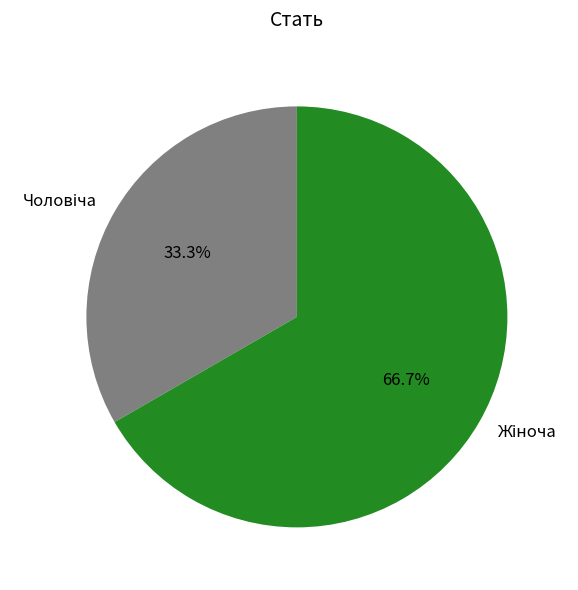

Is there a majority slice in this chart?

Yes